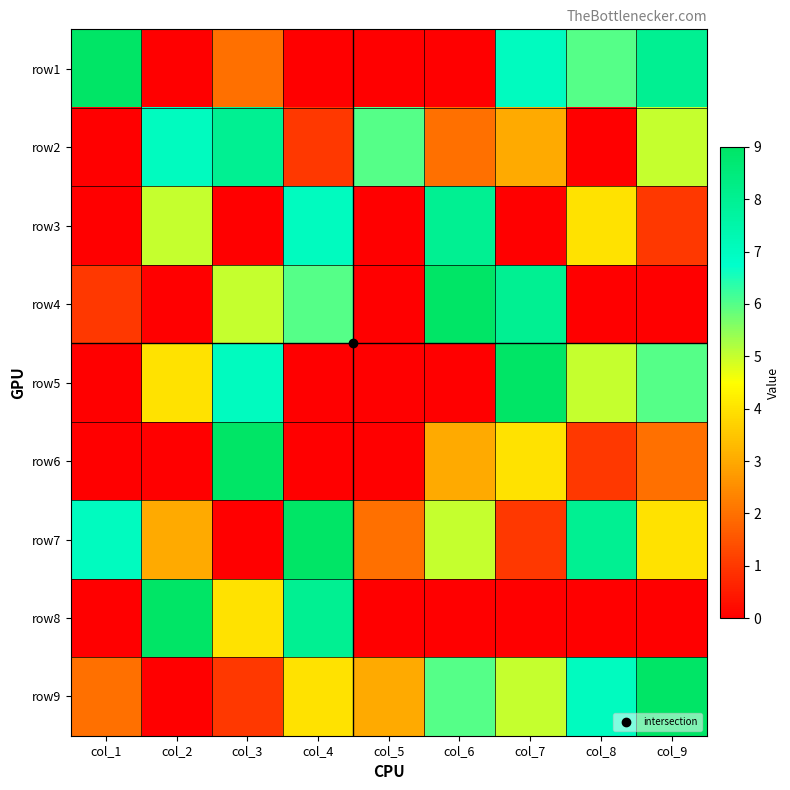

At which category is the sum across all series the highest?

col_7